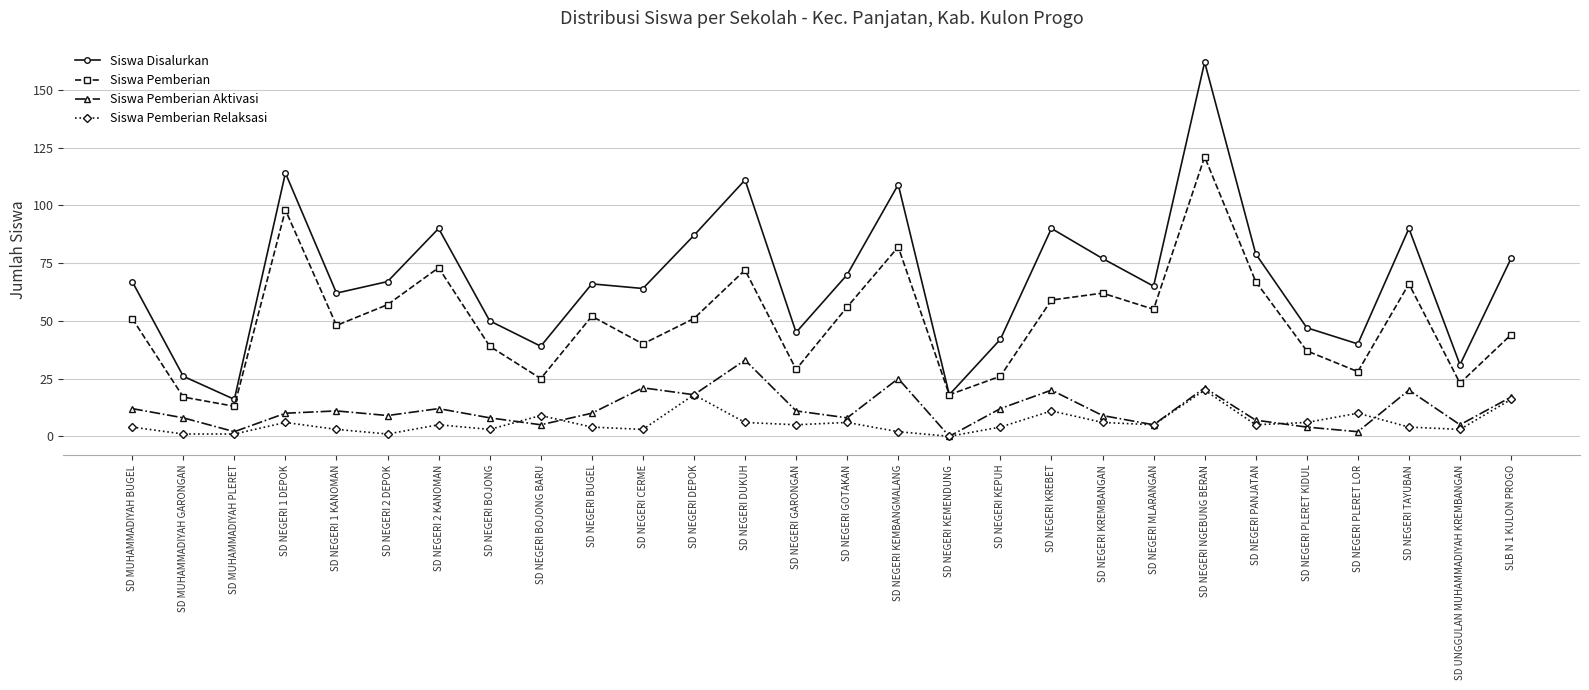

What is the maximum value shown in the chart?

162